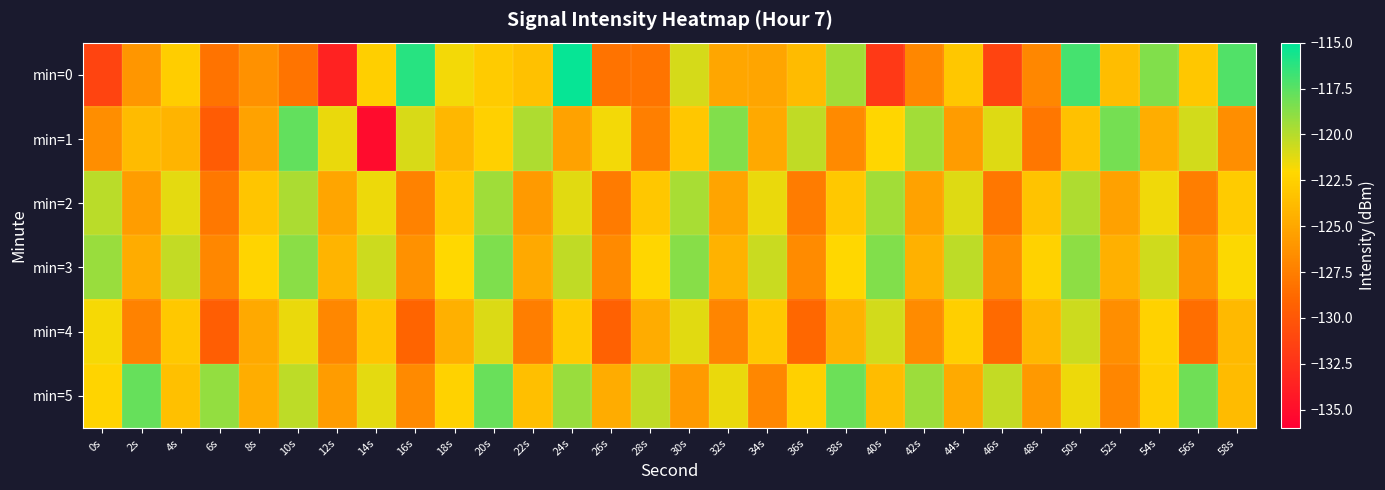

Reading left to right, transcribe all the data shown in this chart.

min=0: 0s=-131.3	2s=-126.0	4s=-122.6	6s=-128.1	8s=-126.4	10s=-128.1	12s=-133.6	14s=-122.6	16s=-116.1	18s=-121.7	20s=-122.9	22s=-123.4	24s=-115.2	26s=-128.2	28s=-128.1	30s=-120.9	32s=-125.0	34s=-125.1	36s=-123.8	38s=-119.5	40s=-132.0	42s=-126.9	44s=-123.1	46s=-131.3	48s=-126.9	50s=-116.9	52s=-123.7	54s=-118.5	56s=-123.1	58s=-117.3
min=1: 0s=-126.5	2s=-123.8	4s=-124.2	6s=-129.7	8s=-125.3	10s=-117.7	12s=-121.5	14s=-135.1	16s=-120.9	18s=-124.1	20s=-122.5	22s=-119.8	24s=-125.3	26s=-121.7	28s=-127.4	30s=-123.1	32s=-118.6	34s=-124.9	36s=-120.3	38s=-126.8	40s=-122.2	42s=-119.5	44s=-125.7	46s=-121.1	48s=-127.9	50s=-123.4	52s=-118.2	54s=-124.6	56s=-120.8	58s=-126.5
min=2: 0s=-120.1	2s=-125.6	4s=-121.3	6s=-127.8	8s=-123.2	10s=-119.7	12s=-125.1	14s=-121.5	16s=-127.3	18s=-122.9	20s=-119.4	22s=-125.8	24s=-121.2	26s=-127.7	28s=-123.1	30s=-119.6	32s=-125.2	34s=-121.4	36s=-127.6	38s=-123.0	40s=-119.5	42s=-125.3	44s=-121.1	46s=-127.9	48s=-123.3	50s=-119.8	52s=-125.4	54s=-121.6	56s=-127.5	58s=-122.8
min=3: 0s=-119.2	2s=-124.7	4s=-120.4	6s=-126.9	8s=-122.3	10s=-118.8	12s=-124.2	14s=-120.6	16s=-126.4	18s=-122.0	20s=-118.5	22s=-124.9	24s=-120.3	26s=-126.8	28s=-122.2	30s=-118.7	32s=-124.3	34s=-120.5	36s=-126.7	38s=-122.1	40s=-118.6	42s=-124.4	44s=-120.2	46s=-126.6	48s=-122.4	50s=-118.9	52s=-124.5	54s=-120.7	56s=-126.3	58s=-121.9
min=4: 0s=-121.8	2s=-127.3	4s=-123.0	6s=-129.5	8s=-124.9	10s=-121.4	12s=-126.9	14s=-123.2	16s=-129.1	18s=-124.5	20s=-121.0	22s=-127.5	24s=-122.8	26s=-129.3	28s=-124.7	30s=-121.2	32s=-127.1	34s=-123.0	36s=-128.9	38s=-124.3	40s=-120.8	42s=-126.7	44s=-122.6	46s=-128.7	48s=-124.1	50s=-120.6	52s=-126.5	54s=-122.4	56s=-128.5	58s=-123.9
min=5: 0s=-122.3	2s=-117.8	4s=-123.5	6s=-119.1	8s=-124.6	10s=-120.2	12s=-125.7	14s=-121.3	16s=-126.8	18s=-122.4	20s=-117.9	22s=-123.6	24s=-119.2	26s=-124.7	28s=-120.3	30s=-125.8	32s=-121.4	34s=-126.9	36s=-122.5	38s=-118.0	40s=-123.7	42s=-119.3	44s=-124.8	46s=-120.4	48s=-125.9	50s=-121.5	52s=-127.0	54s=-122.6	56s=-118.1	58s=-123.8